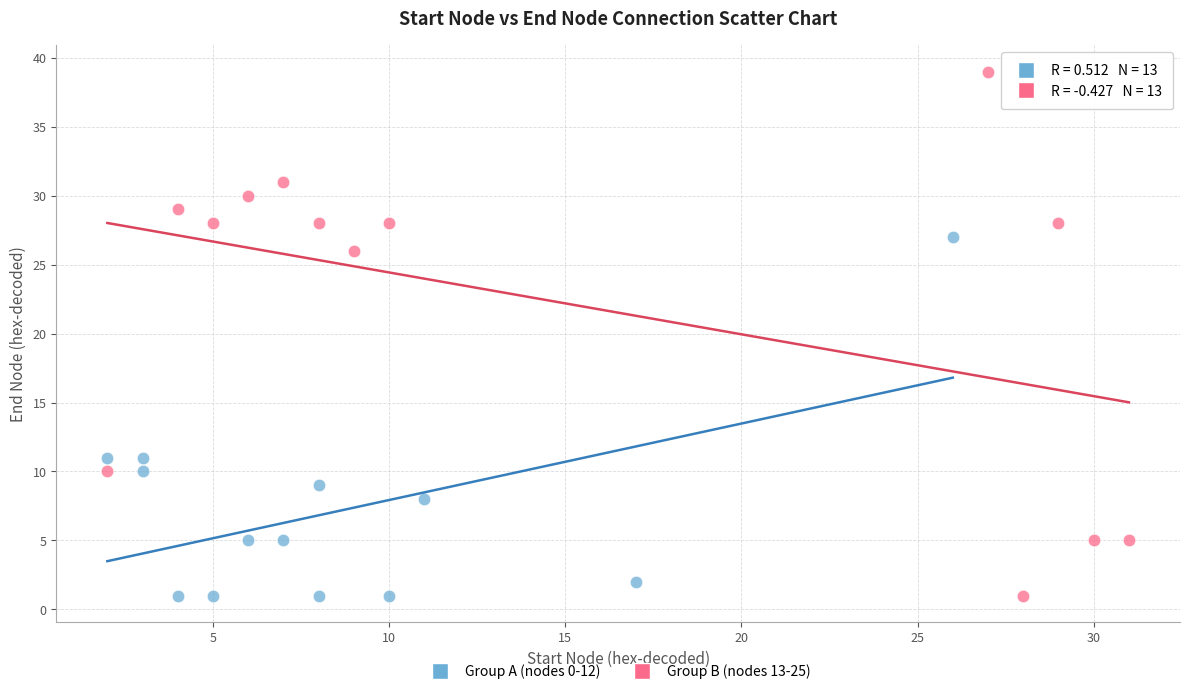

Which series has the widest spread of Y values?

Group B (nodes 13-25)